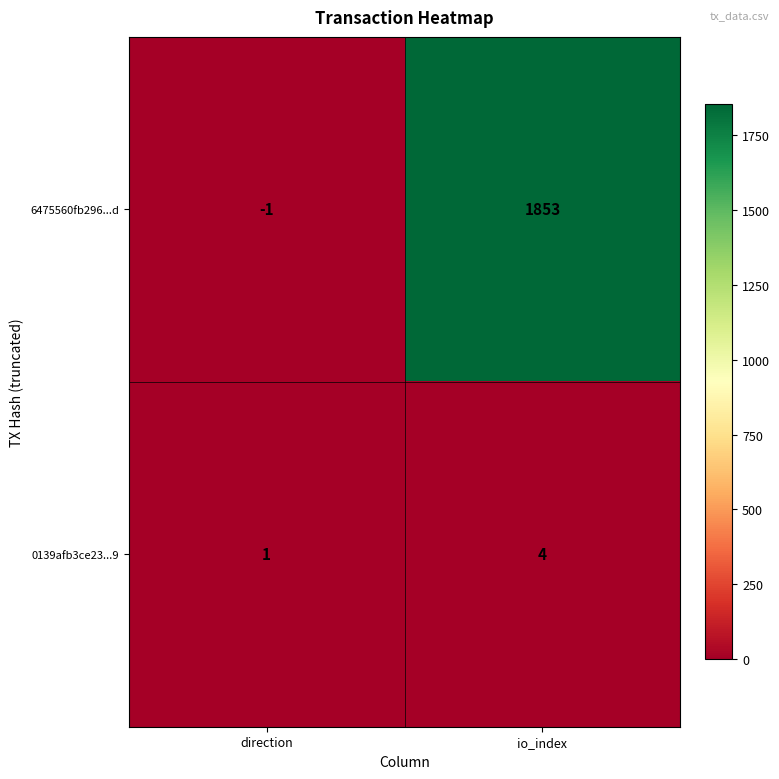

The value of 6475560fb296...d at io_index is 672. True or false?

False